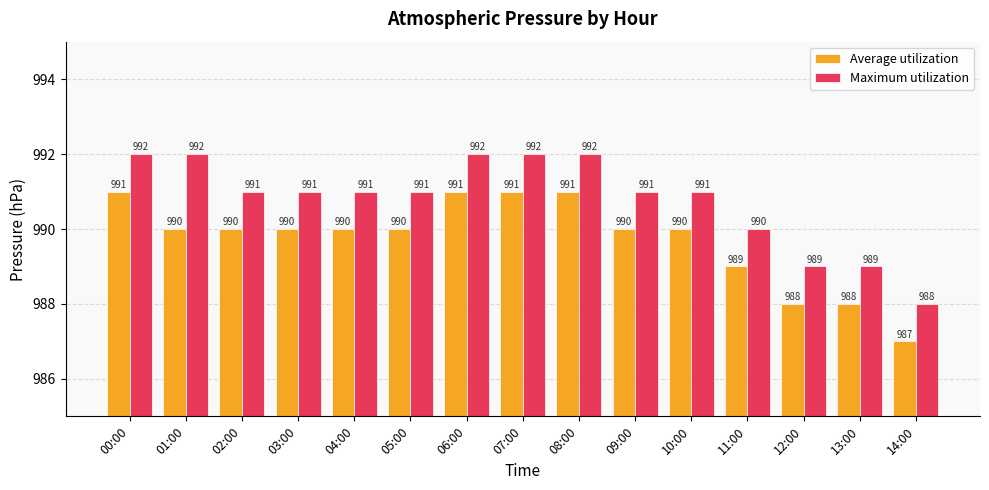

What is the difference between the maximum and minimum values in the Maximum utilization series?

4